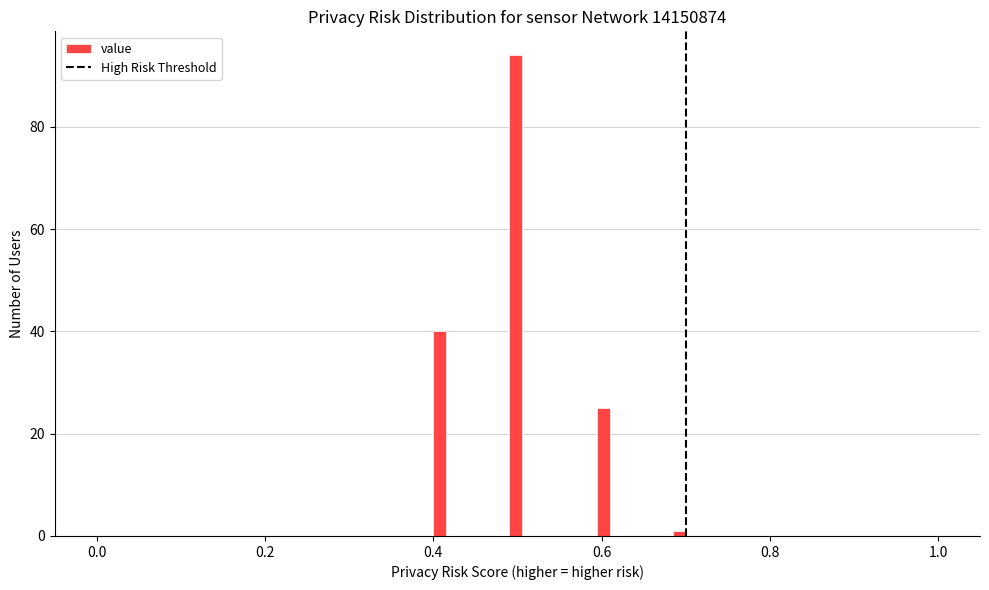

Read against the x-axis, roughly where is the centre of the tallest bar?

0.50